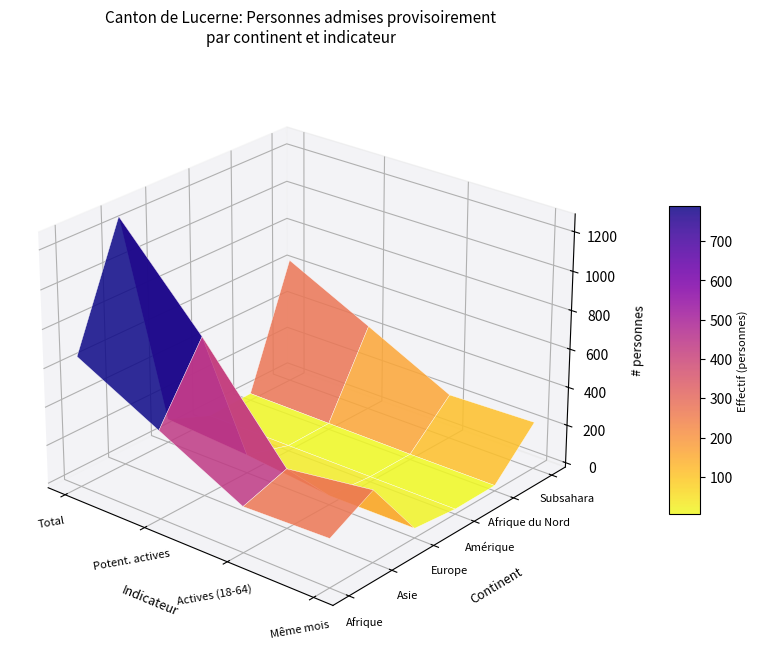

At 2, list the series in order from smallest to largest.

Amérique, Afrique du Nord, Europe, Subsahara, Afrique, Asie